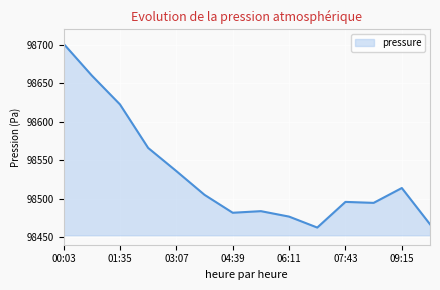

What is the smallest value displayed?

98462.3